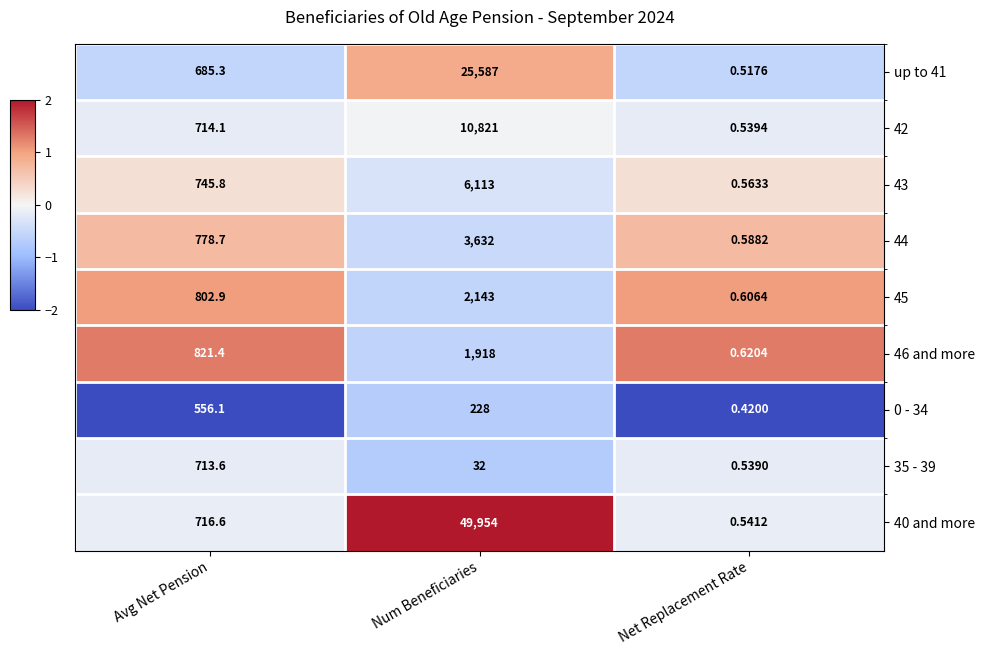

Which label corresponds to the smallest value in the chart?

Net Replacement Rate